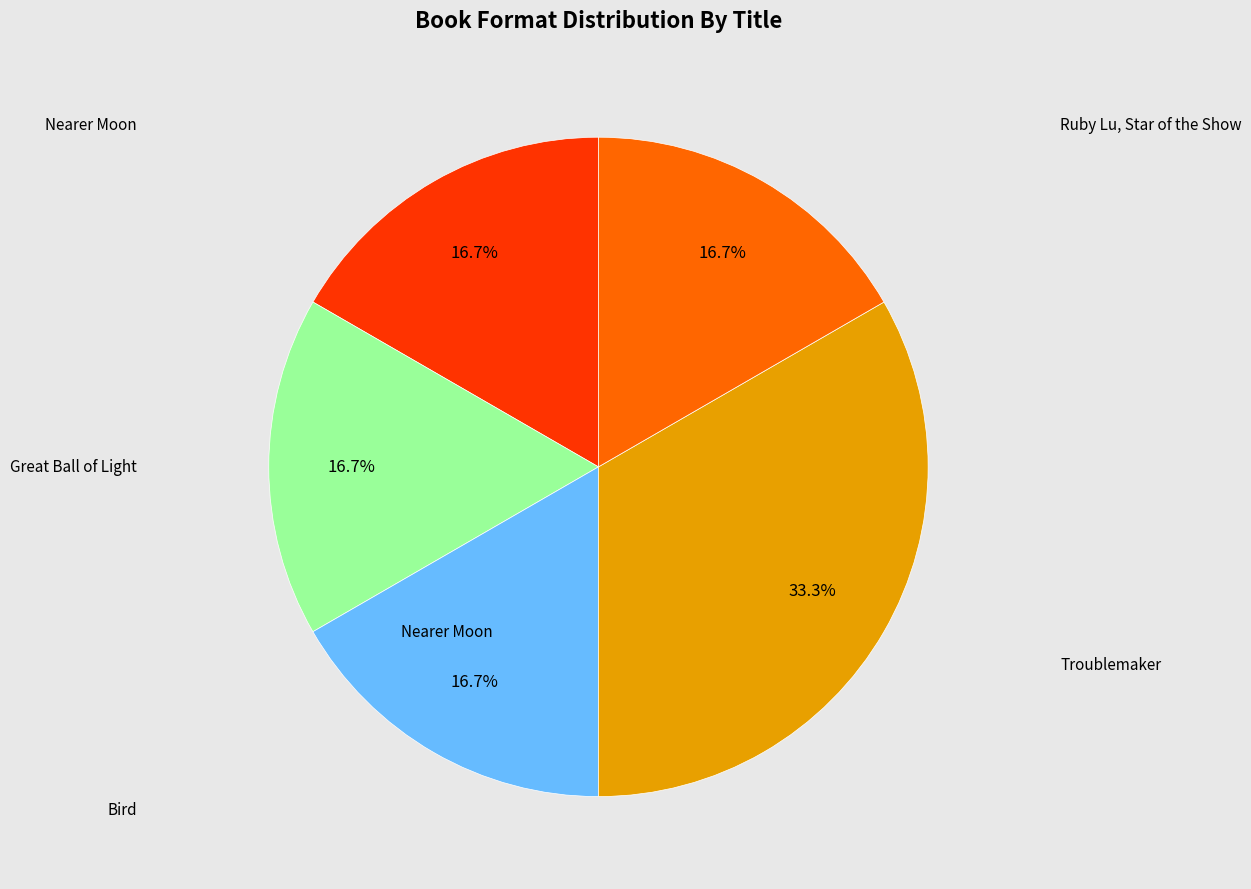

Is there any slice that represents more than half of the pie?

No